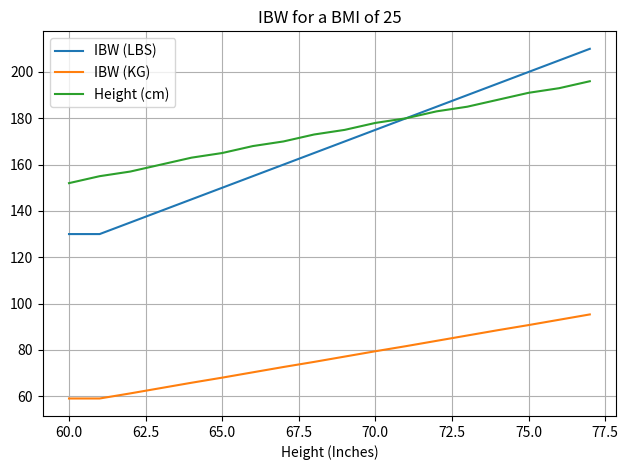

Which series has the widest spread of values?

IBW (LBS)